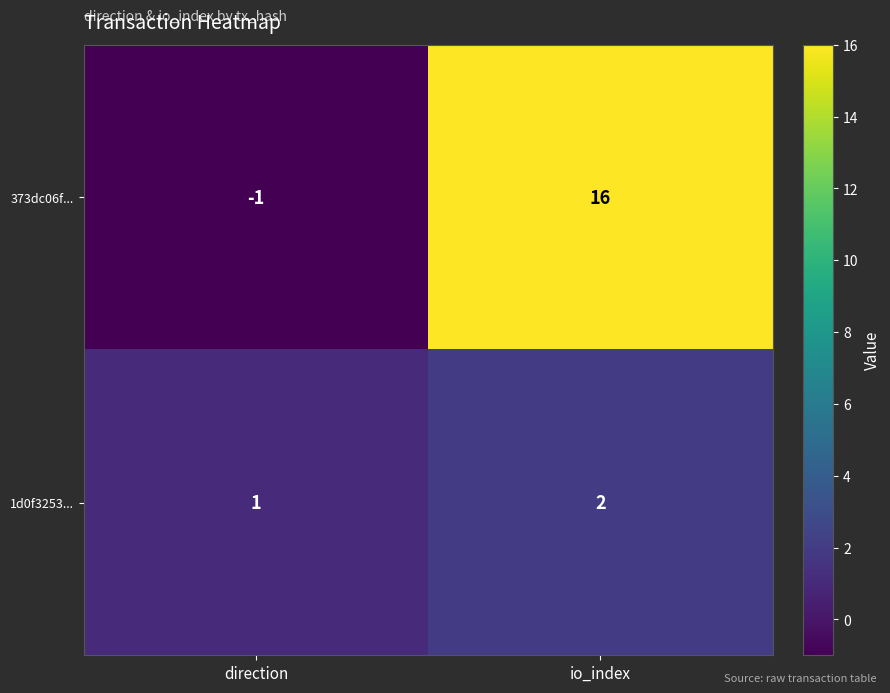

Rank the series by their maximum value, from lowest to highest.

1d0f3253..., 373dc06f...